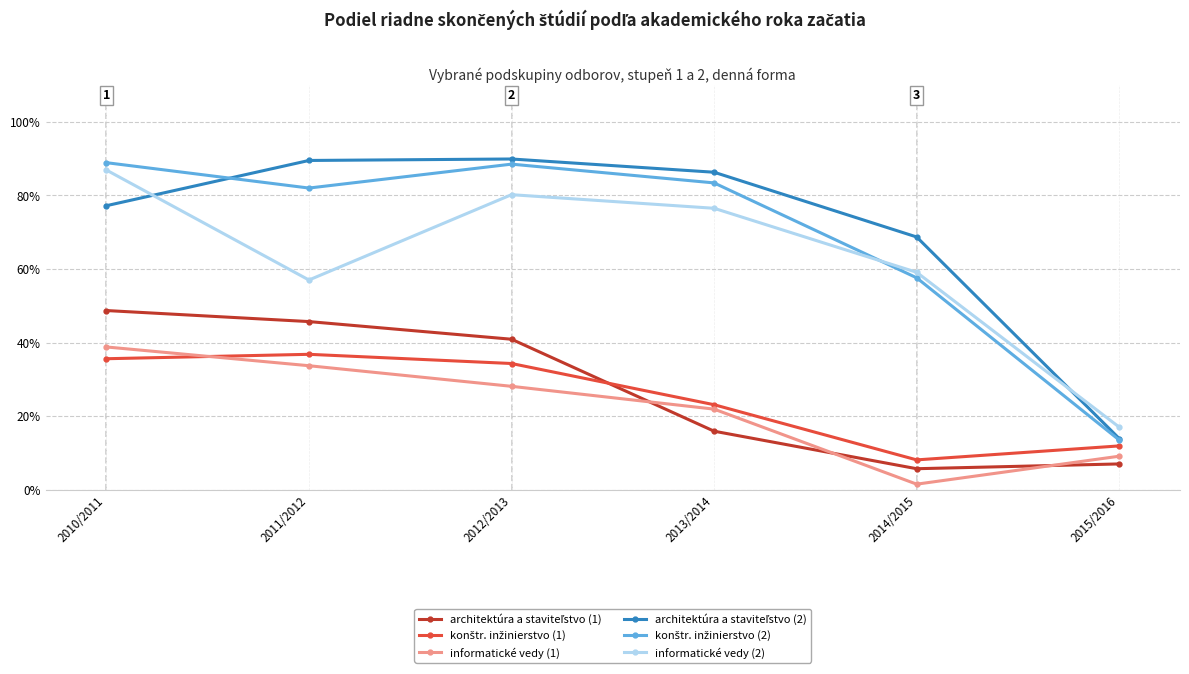

Is it true that informatické vedy (2) equals 80.2 at 2012/2013?

True